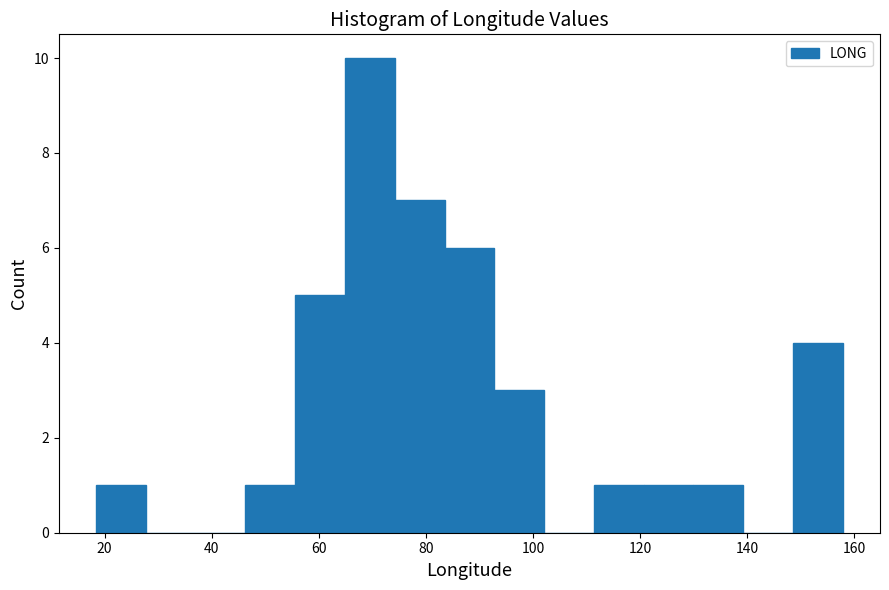

Which range on the x-axis has the tallest bar?

64 to 74